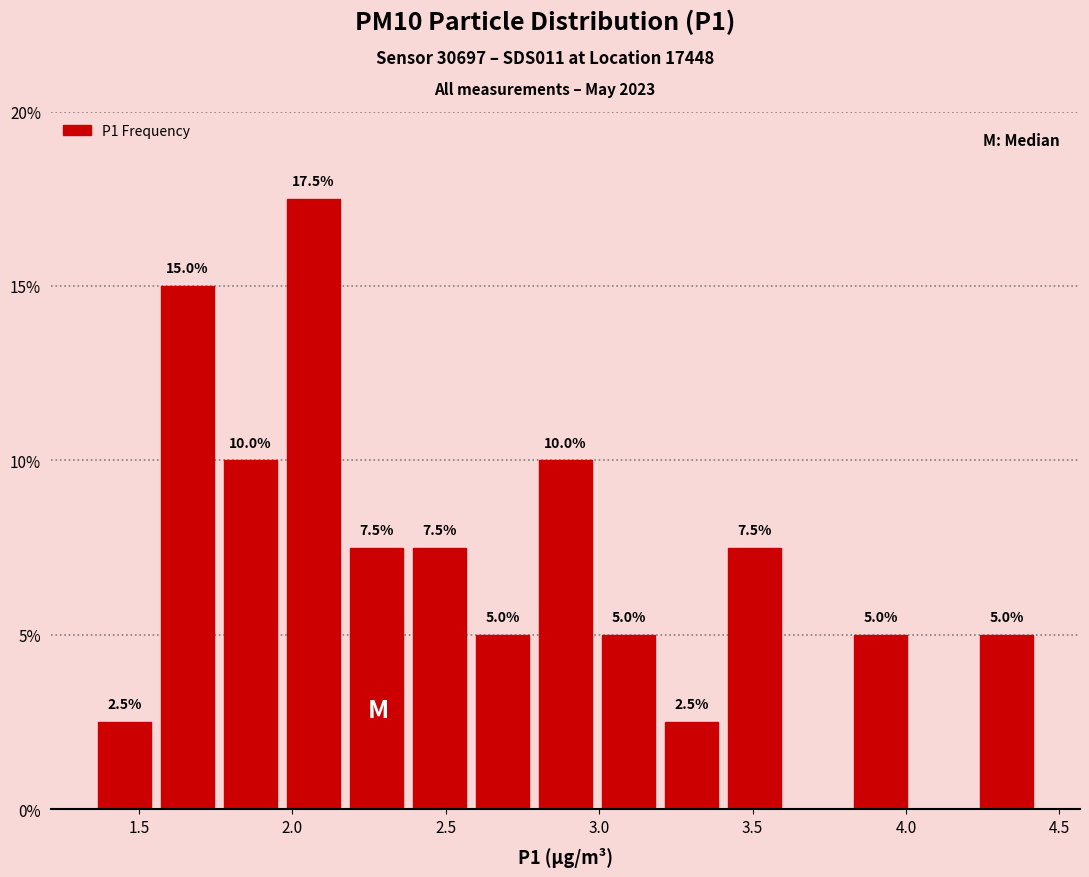

Which range on the x-axis has the tallest bar?

1.95 to 2.15